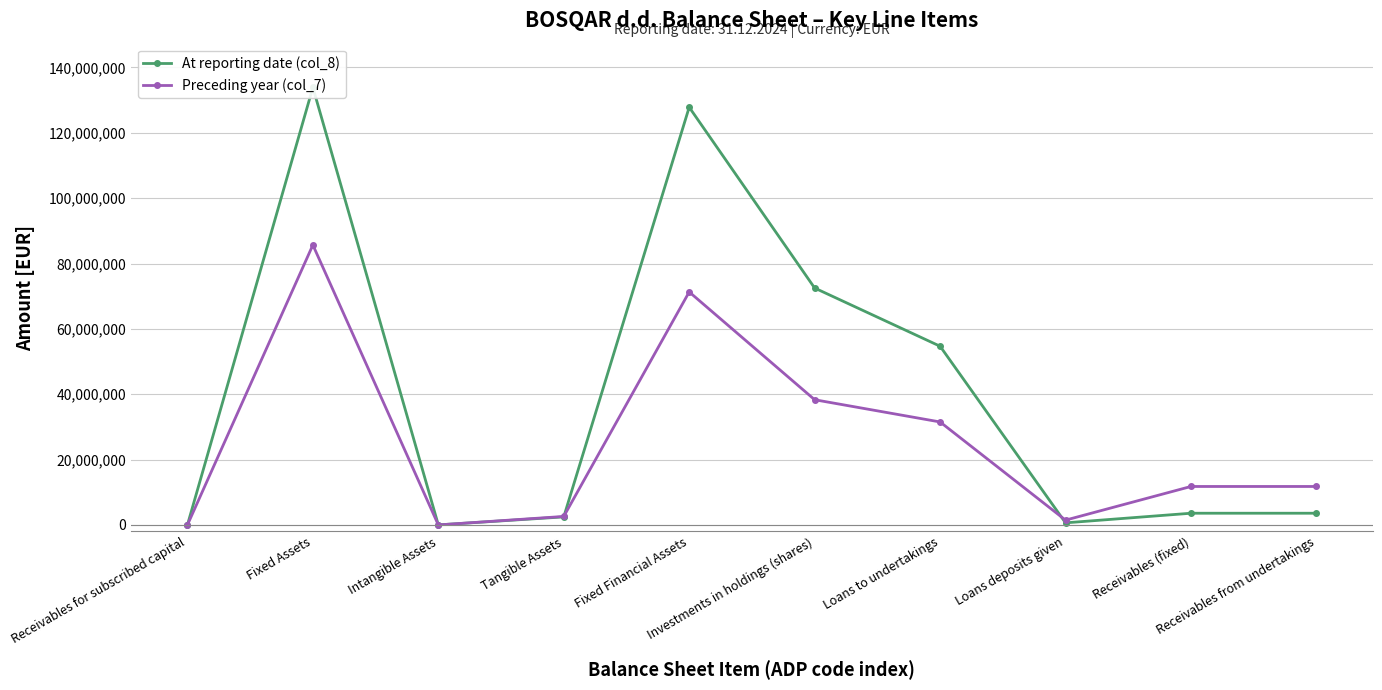

What is the label of the 9th point from the left?

Receivables (fixed)